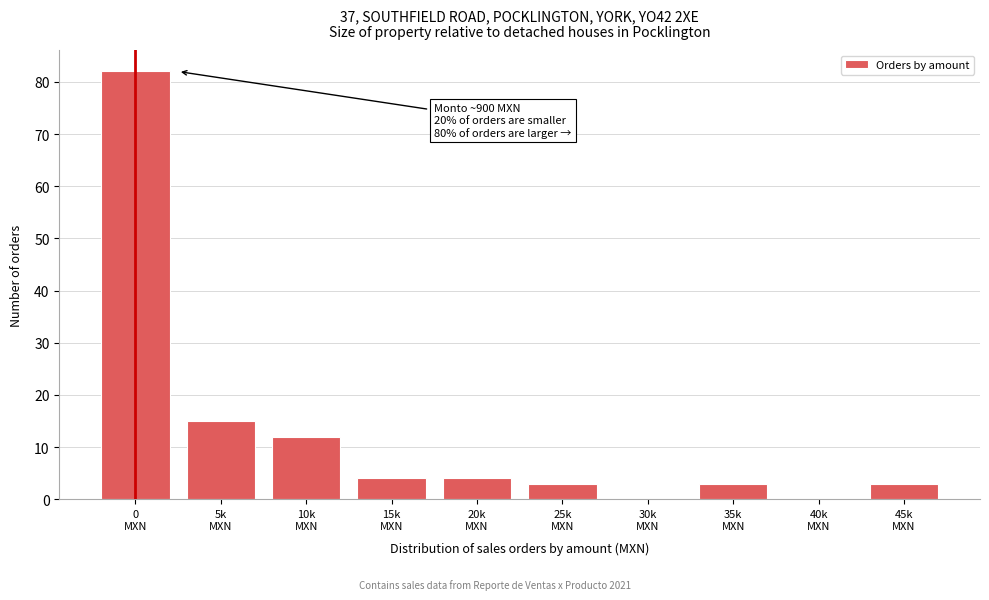

What is the maximum value shown in the chart?

82